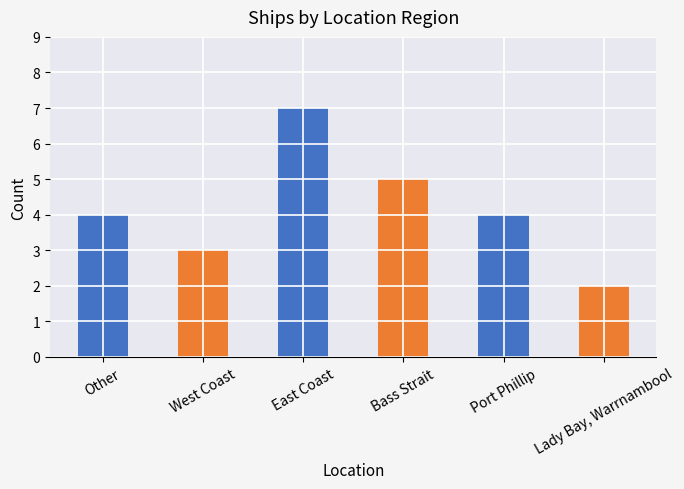

Are the bars horizontal?

No